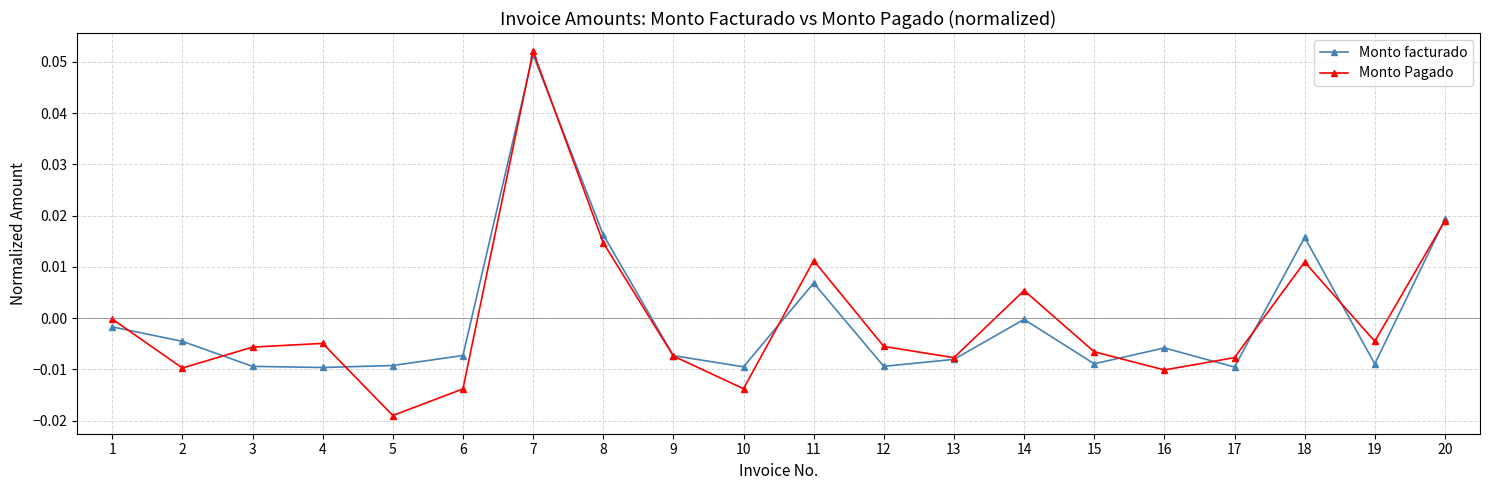

At which label is Monto facturado closest to 0?

14